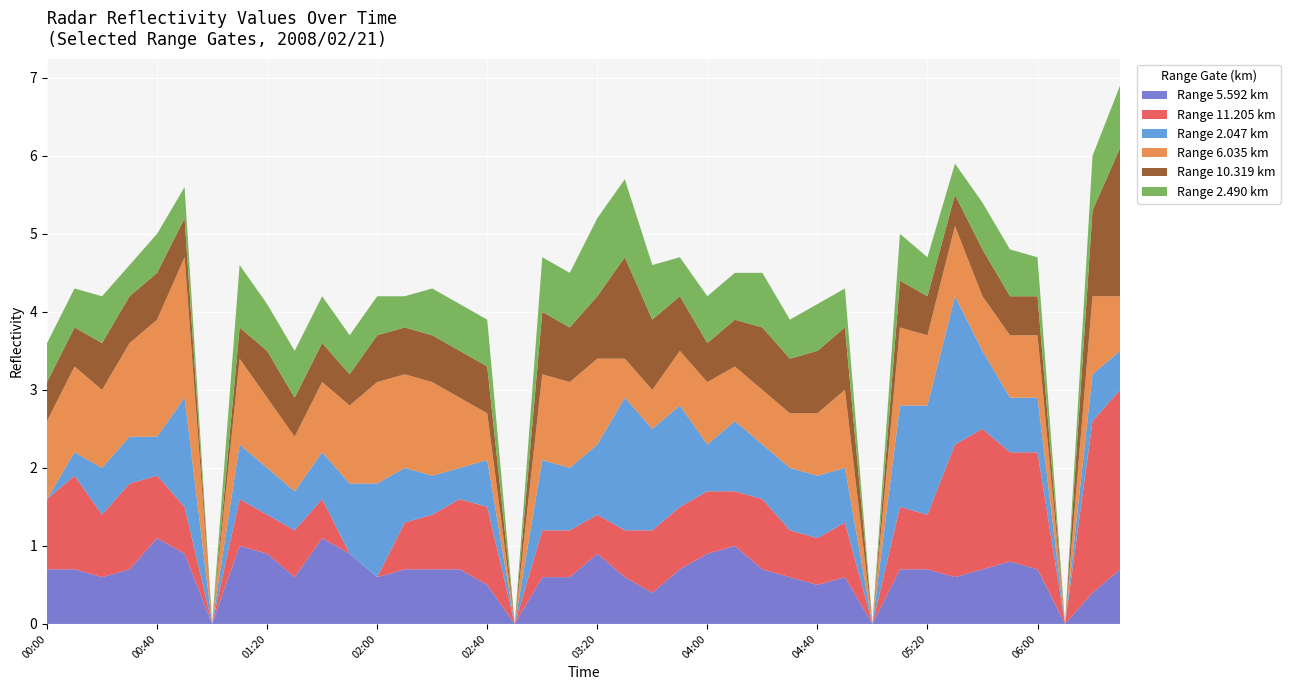

Reading left to right, list all the values displayed in this chart.

5.592: 0.7	0.7	0.6	0.7	1.1	0.9	999.0	1.0	0.9	0.6	1.1	0.9	0.6	0.7	0.7	0.7	0.5	999.0	0.6	0.6	0.9	0.6	0.4	0.7	0.9	1.0	0.7	0.6	0.5	0.6	999.0	0.7	0.7	0.6	0.7	0.8	0.7	999.0	0.4	0.7
11.205: 0.9	1.2	0.8	1.1	0.8	0.6	999.0	0.6	0.5	0.6	0.5	999.0	999.0	0.6	0.7	0.9	1.0	999.0	0.6	0.6	0.5	0.6	0.8	0.8	0.8	0.7	0.9	0.6	0.6	0.7	999.0	0.8	0.7	1.7	1.8	1.4	1.5	999.0	2.2	2.3
2.047: 999.0	0.3	0.6	0.6	0.5	1.4	999.0	0.7	0.6	0.5	0.6	0.9	1.2	0.7	0.5	0.4	0.6	999.0	0.9	0.8	0.9	1.7	1.3	1.3	0.6	0.9	0.7	0.8	0.8	0.7	999.0	1.3	1.4	1.9	1.0	0.7	0.7	999.0	0.6	0.5
6.035: 1.0	1.1	1.0	1.2	1.5	1.8	999.0	1.1	0.9	0.7	0.9	1.0	1.3	1.2	1.2	0.9	0.6	999.0	1.1	1.1	1.1	0.5	0.5	0.7	0.8	0.7	0.7	0.7	0.8	1.0	999.0	1.0	0.9	0.9	0.7	0.8	0.8	999.0	1.0	0.7
10.319: 0.5	0.5	0.6	0.6	0.6	0.5	999.0	0.4	0.6	0.5	0.5	0.4	0.6	0.6	0.6	0.6	0.6	999.0	0.8	0.7	0.8	1.3	0.9	0.7	0.5	0.6	0.8	0.7	0.8	0.8	999.0	0.6	0.5	0.4	0.6	0.5	0.5	999.0	1.1	1.9
2.490: 0.5	0.5	0.6	0.4	0.5	0.4	999.0	0.8	0.6	0.6	0.6	0.5	0.5	0.4	0.6	0.6	0.6	999.0	0.7	0.7	1.0	1.0	0.7	0.5	0.6	0.6	0.7	0.5	0.6	0.5	999.0	0.6	0.5	0.4	0.6	0.6	0.5	999.0	0.7	0.8